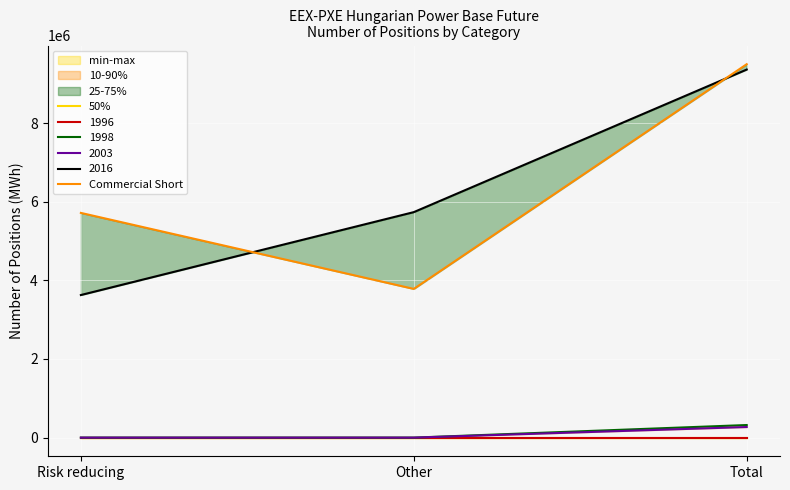

The Commercial Short series shows 2287860 at Risk reducing. True or false?

False